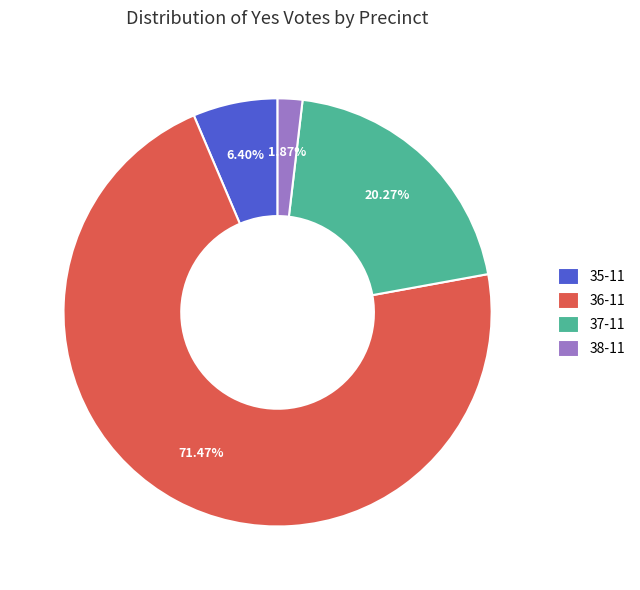

Between 37-11 and 38-11, which is larger?

37-11